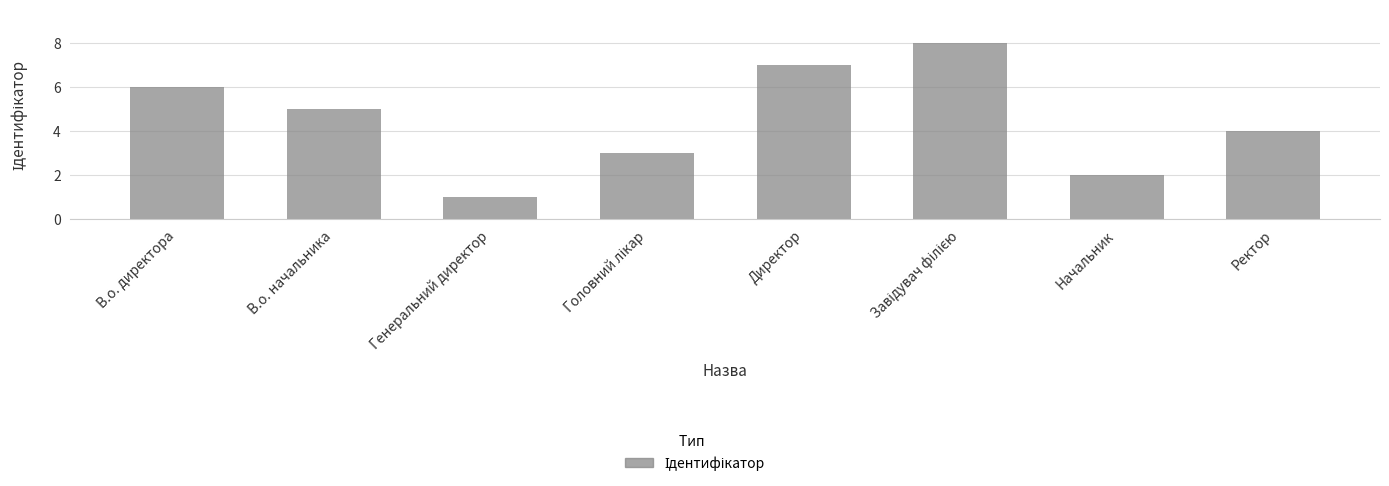

What value does the data have at Ректор?

4